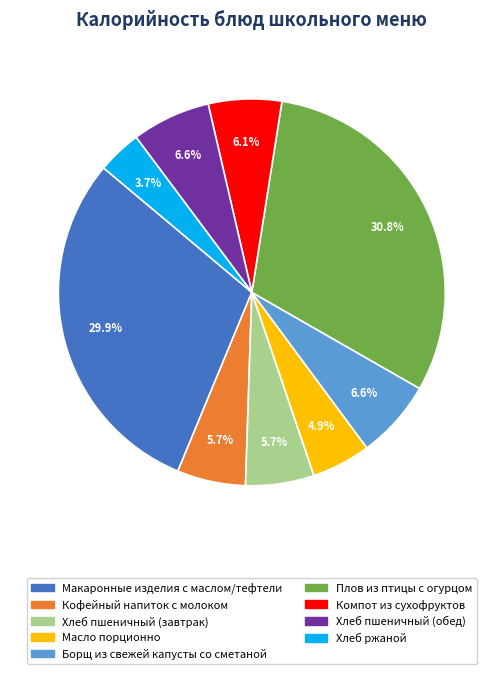

To the nearest percent, what percentage of the pie is Компот из сухофруктов?

6%